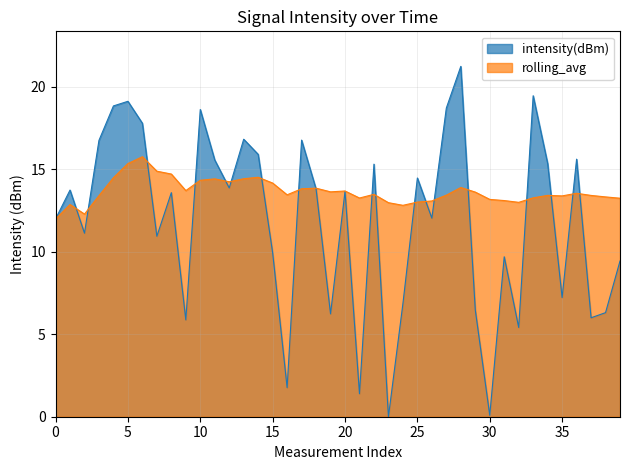

The rolling_avg series shows 22.1 at 21. True or false?

False